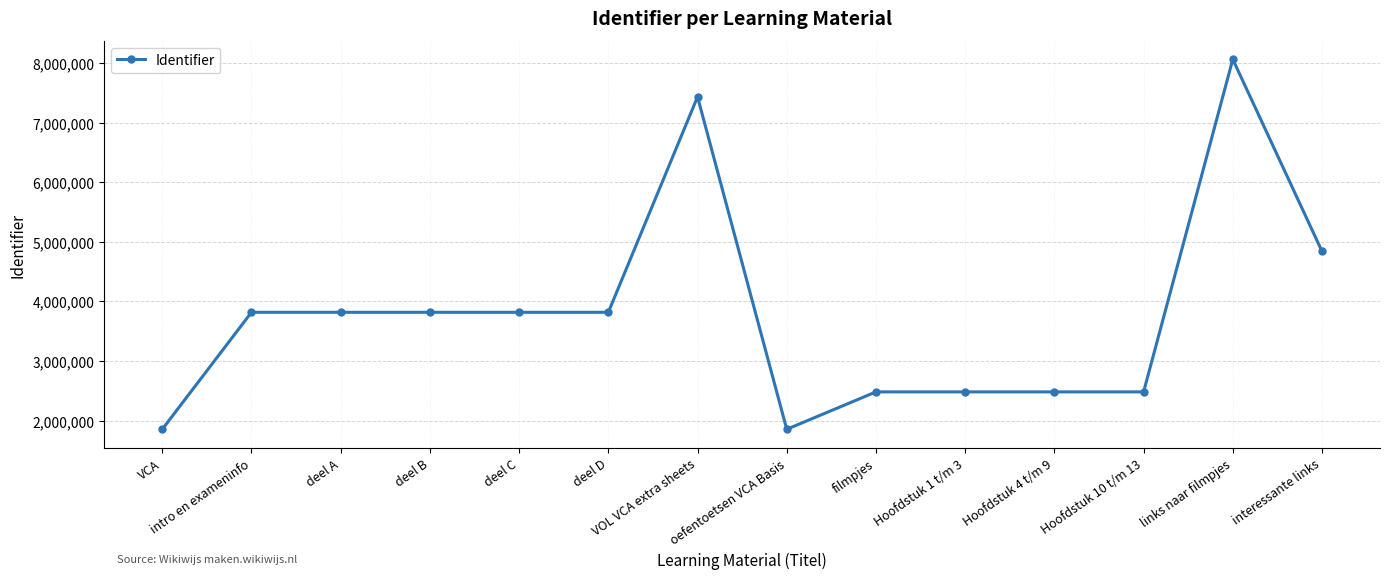

What is the label of the 5th point from the right?

Hoofdstuk 1 t/m 3